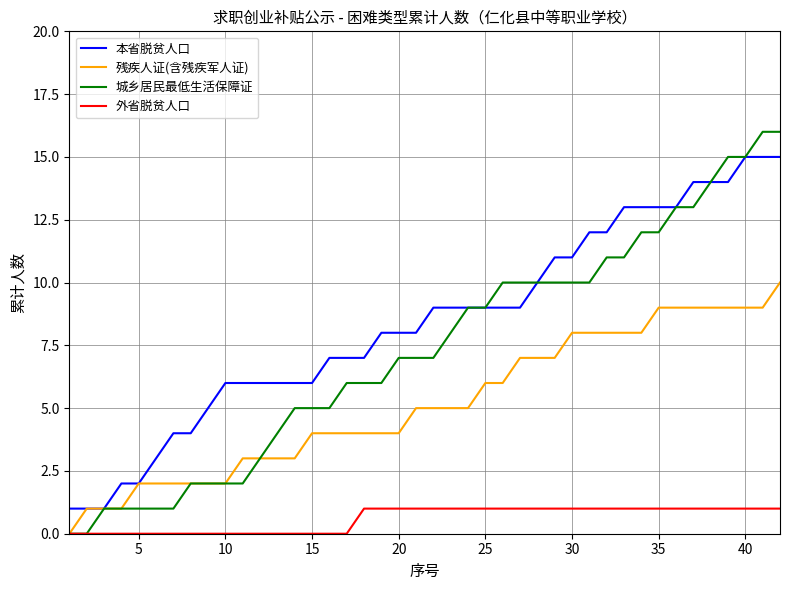

Which series has the largest range (max minus min)?

城乡居民最低生活保障证